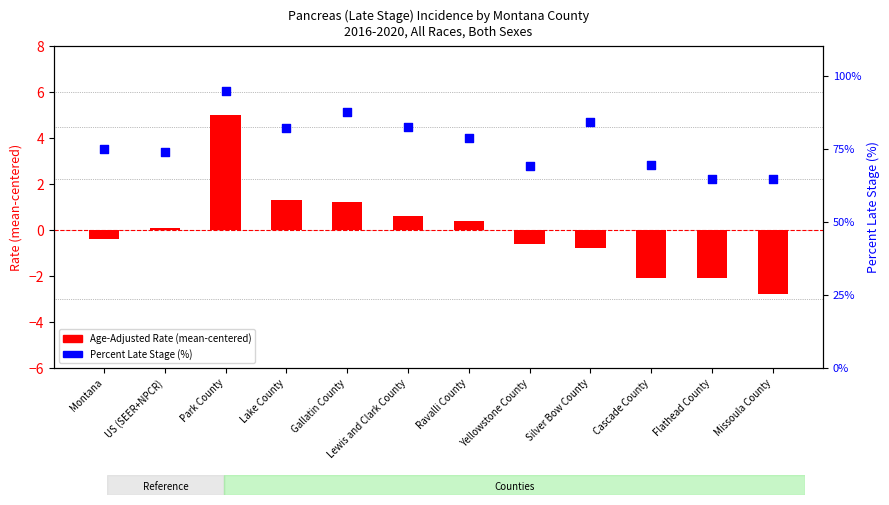

Which series reaches the maximum Y coordinate?

Percent Late Stage (%)